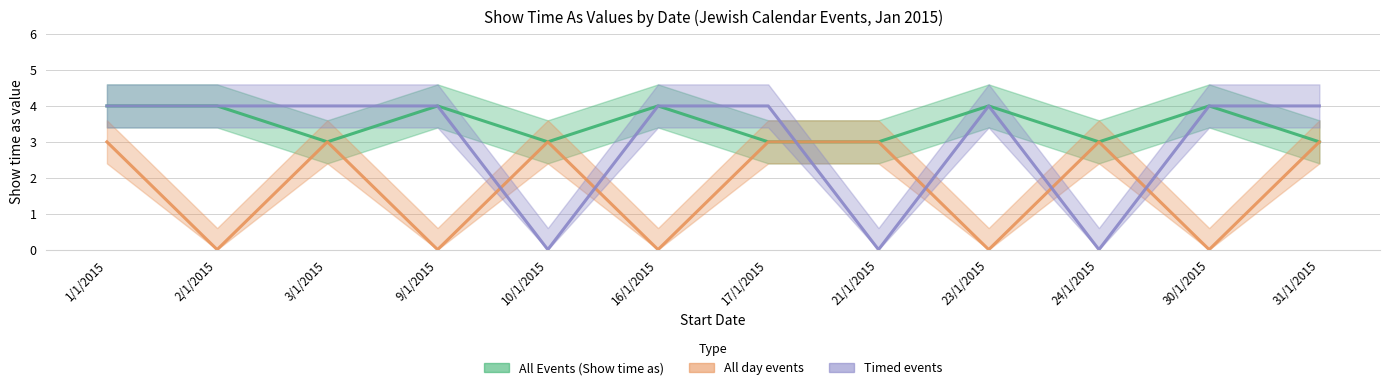

True or false: All Events (Show time as) and All day events cross at least once.

False